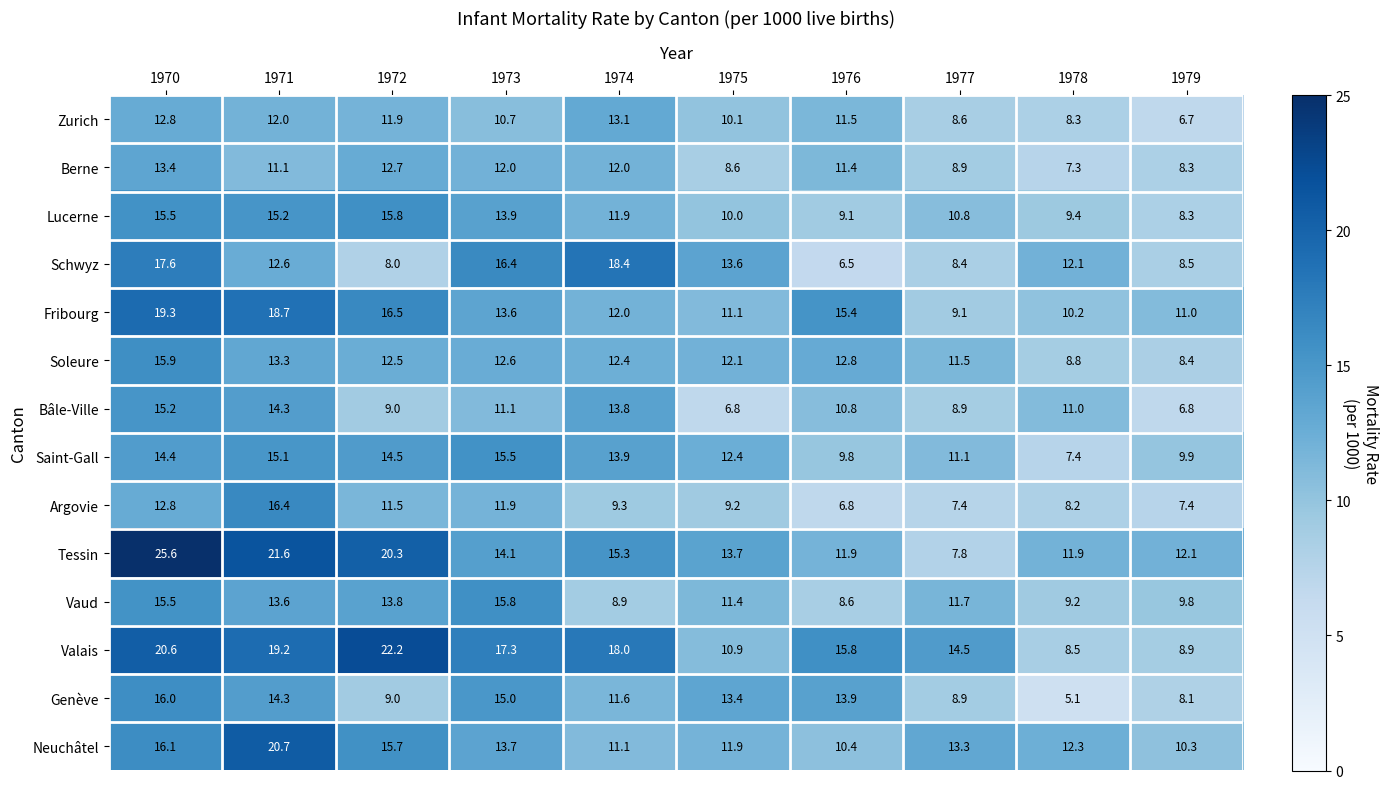

Rank the series at 1976 from lowest to highest value.

Schwyz, Argovie, Vaud, Lucerne, Saint-Gall, Neuchâtel, Bâle-Ville, Berne, Zurich, Tessin, Soleure, Genève, Fribourg, Valais